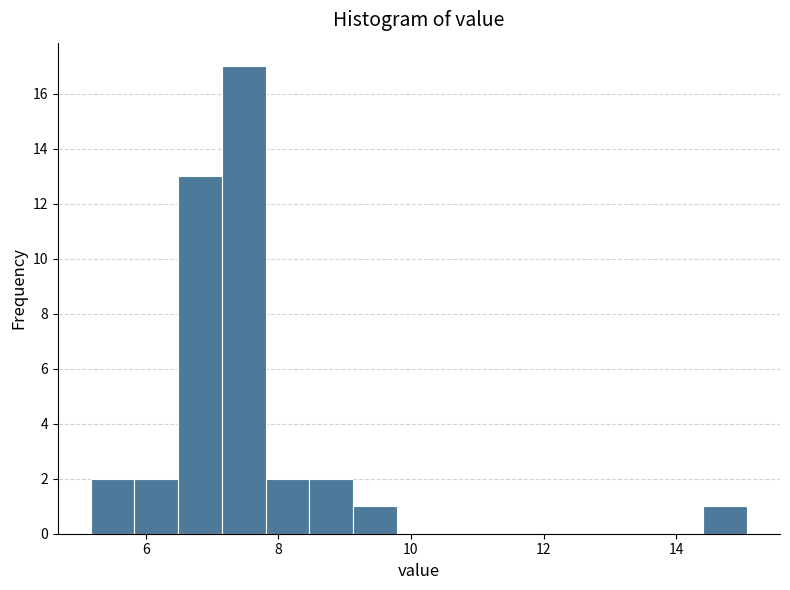

Read against the x-axis, roughly where is the centre of the tallest bar?

7.4